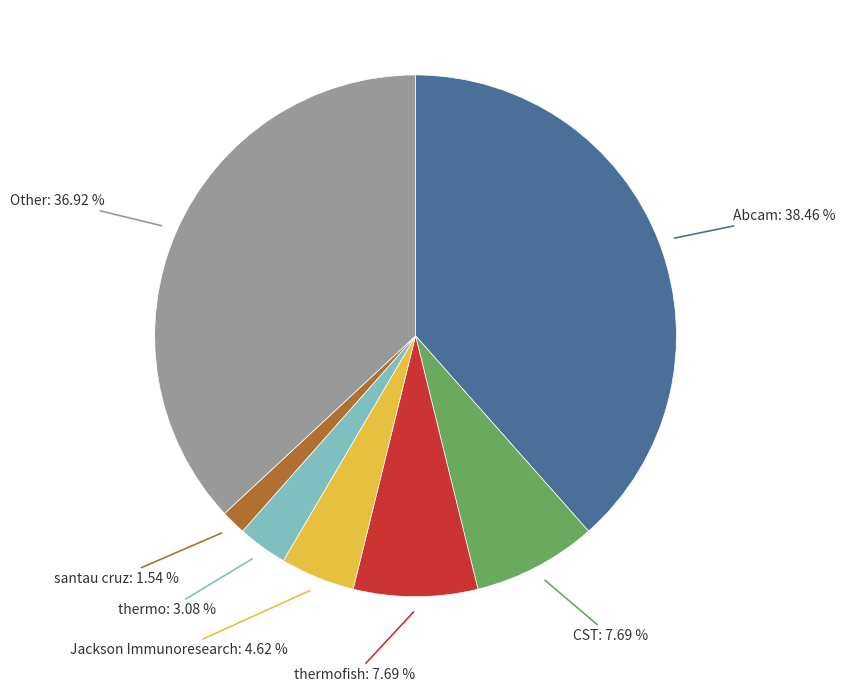

To the nearest percent, what percentage of the pie is Other?

37%